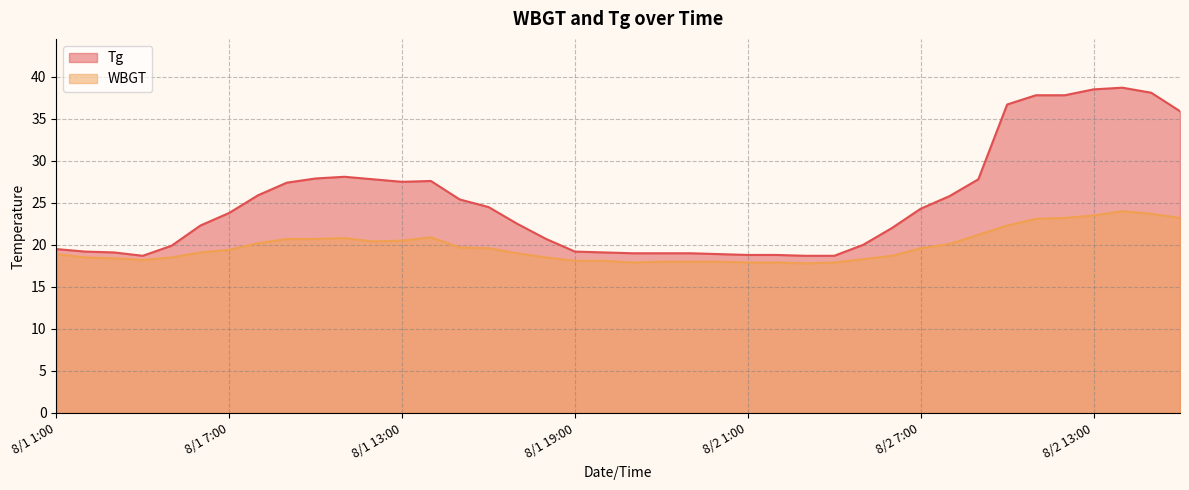

What is the approximate value of Tg at 8/2 7:00?

24.3